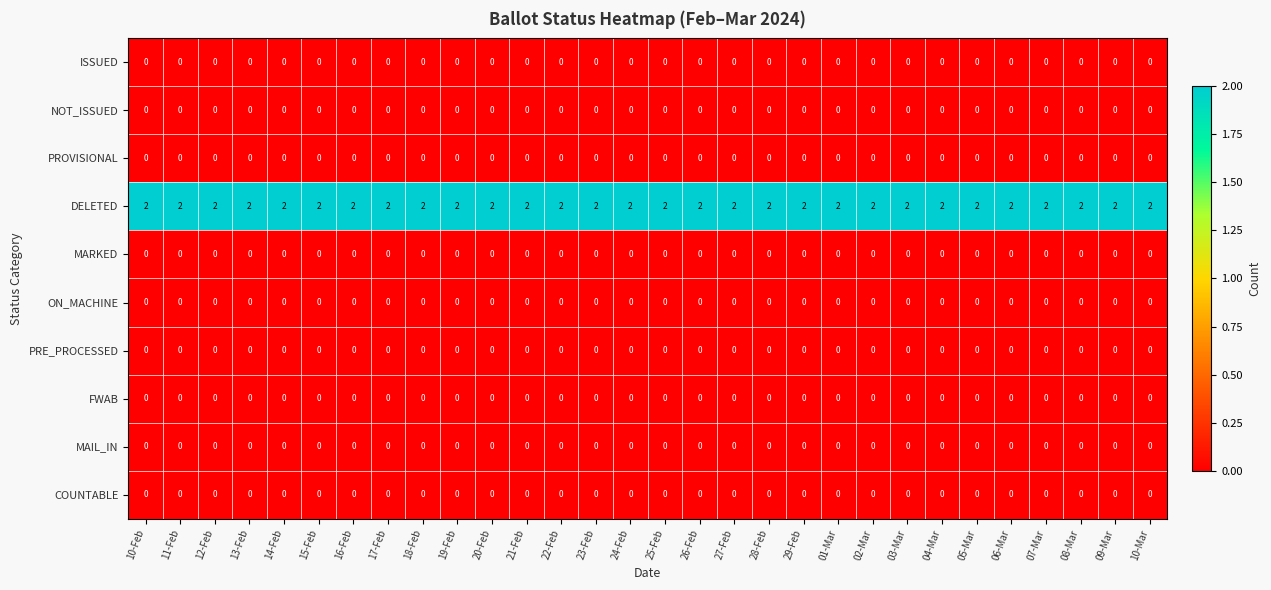

At how many categories does at least one series exceed 1?

30